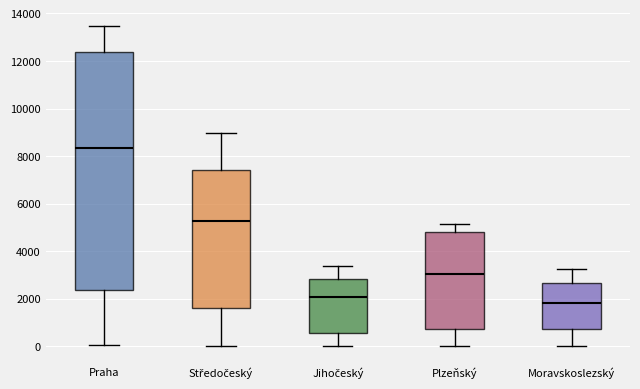

Comparing the boxes themselves (not the whiskers), which one is the tallest?

Praha